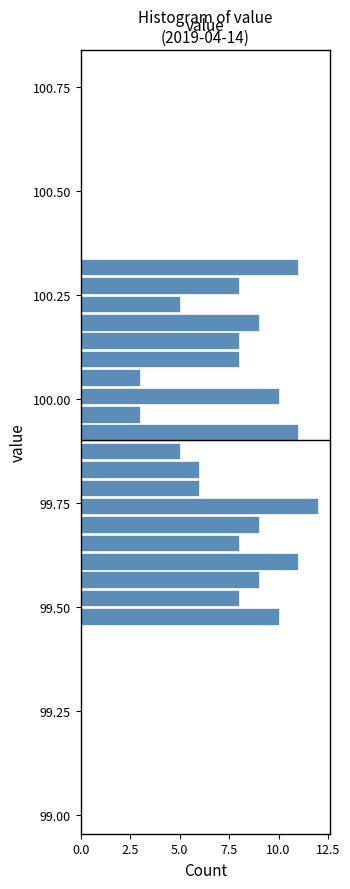

Read against the y-axis, roughly where is the centre of the longest bar?

99.75